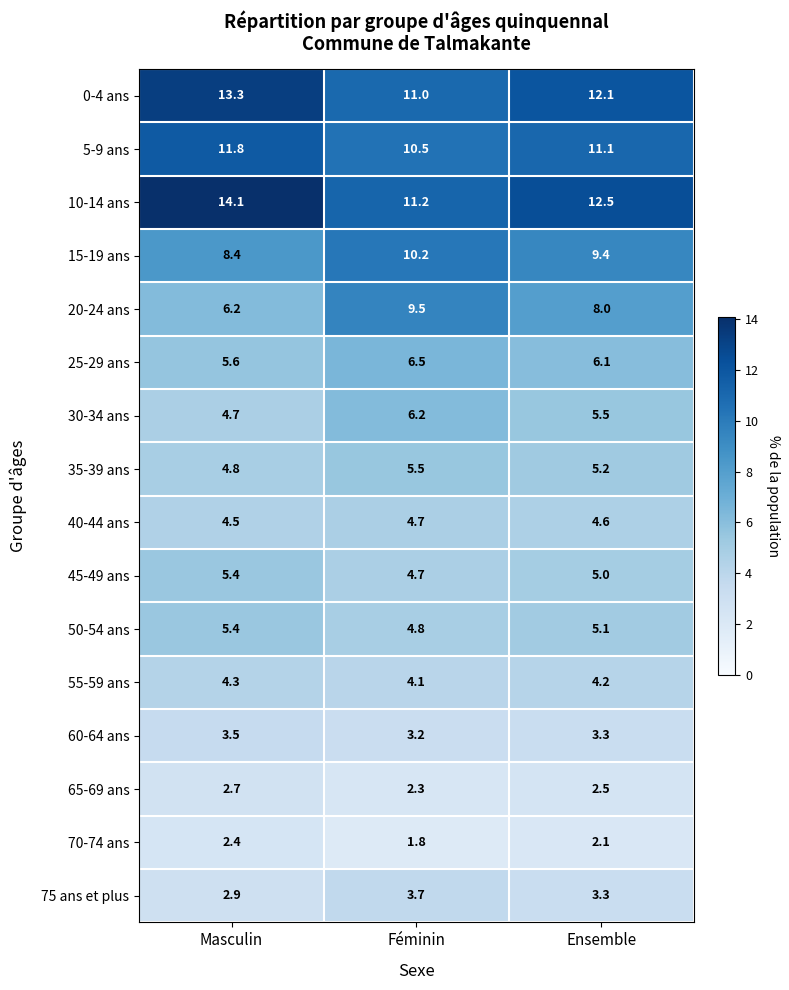

The value of 40-44 ans at Féminin is 4.7. True or false?

True